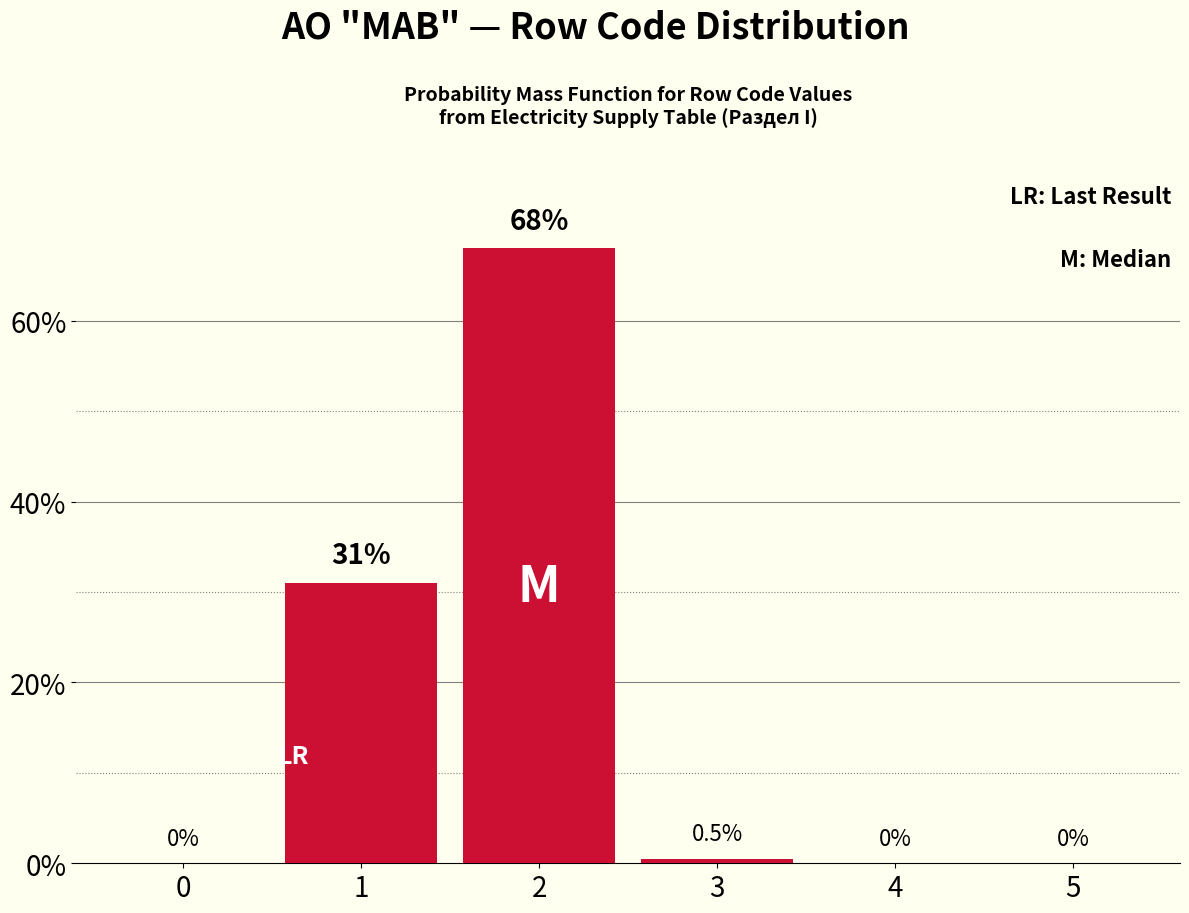

Reading right to left, transcribe all the data shown in this chart.

5=0.0	4=0.0	3=0.5	2=68.0	1=31.0	0=0.0